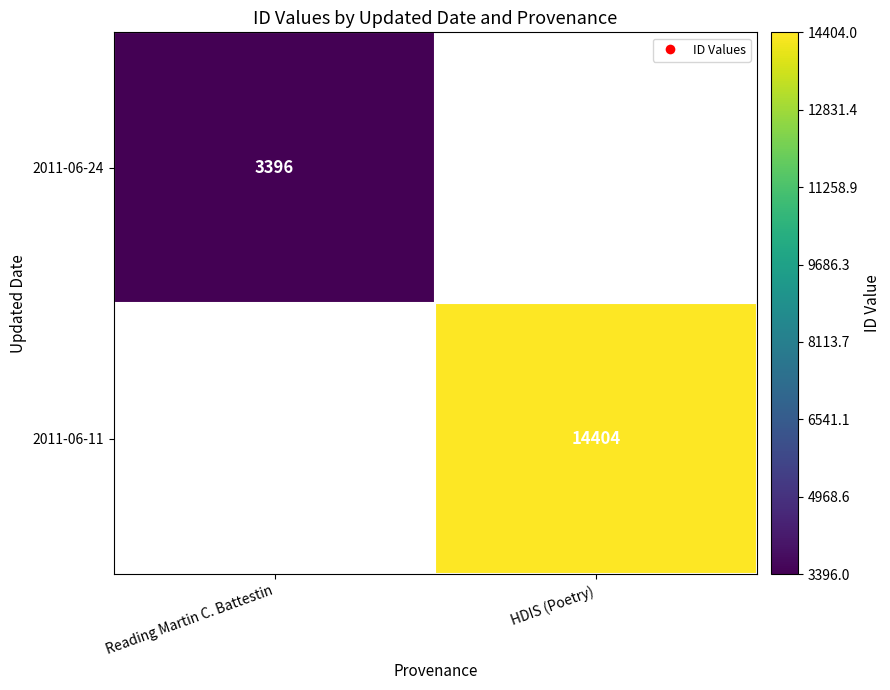

True or false: 2011-06-11 has a value of 14404 at HDIS (Poetry).

True